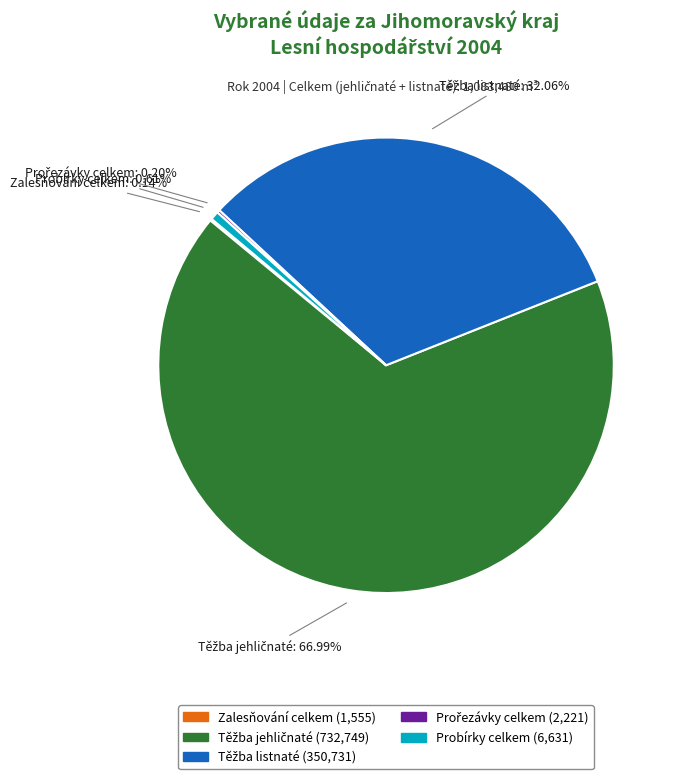

Is there any slice that represents more than half of the pie?

Yes